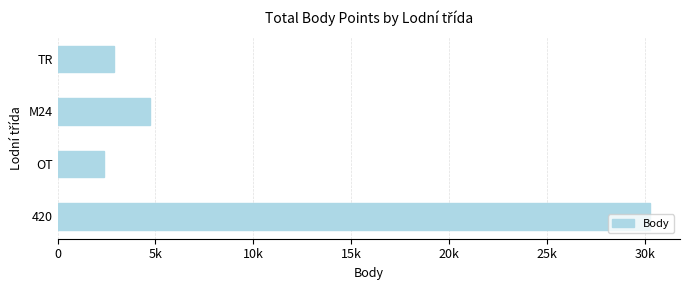

What is the difference between the maximum and minimum values?

27871